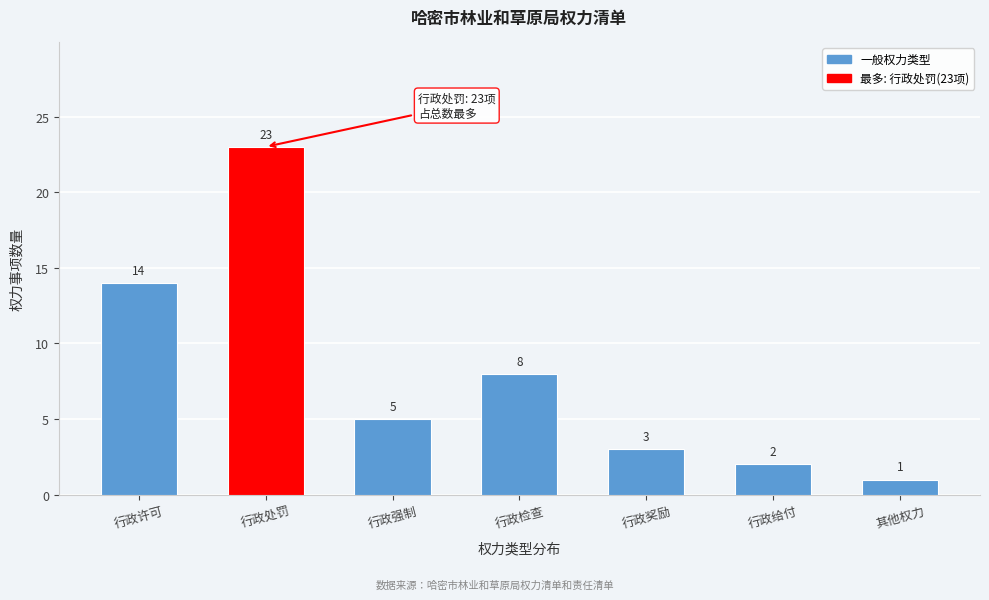

Reading right to left, transcribe all the data shown in this chart.

1	2	3	8	5	23	14